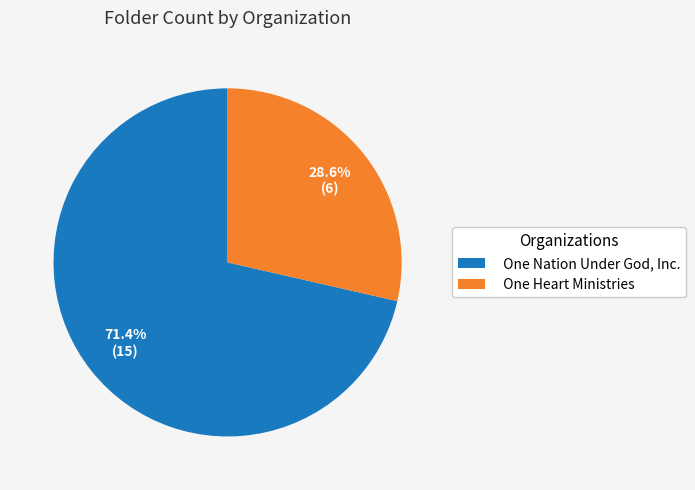

Is there a majority slice in this chart?

Yes